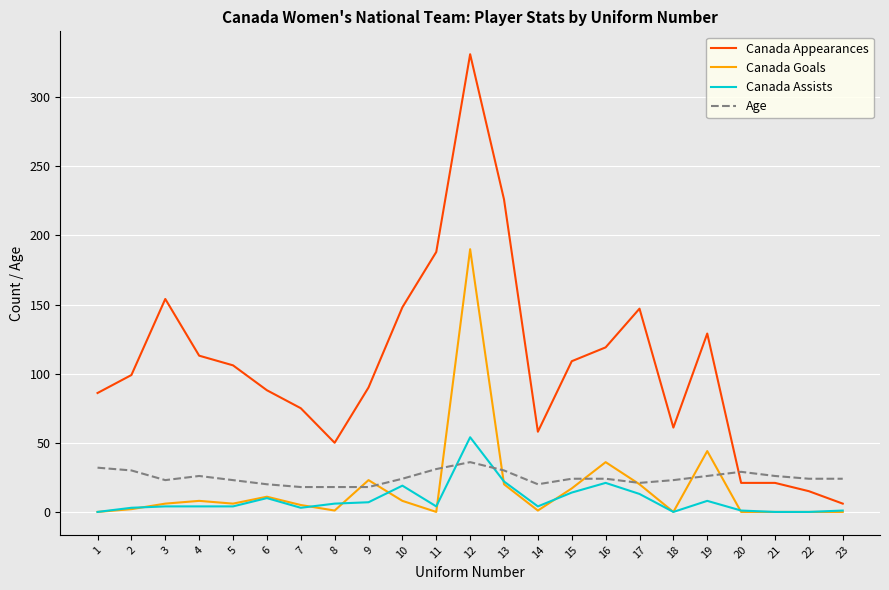

Which category has the highest value in the Canada Goals series?

12